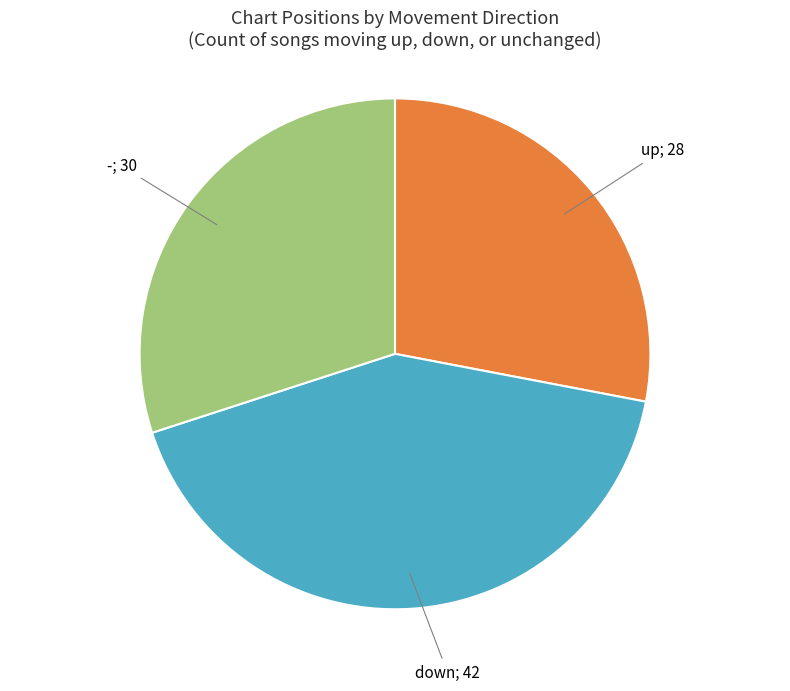

Is there any slice that represents more than half of the pie?

No